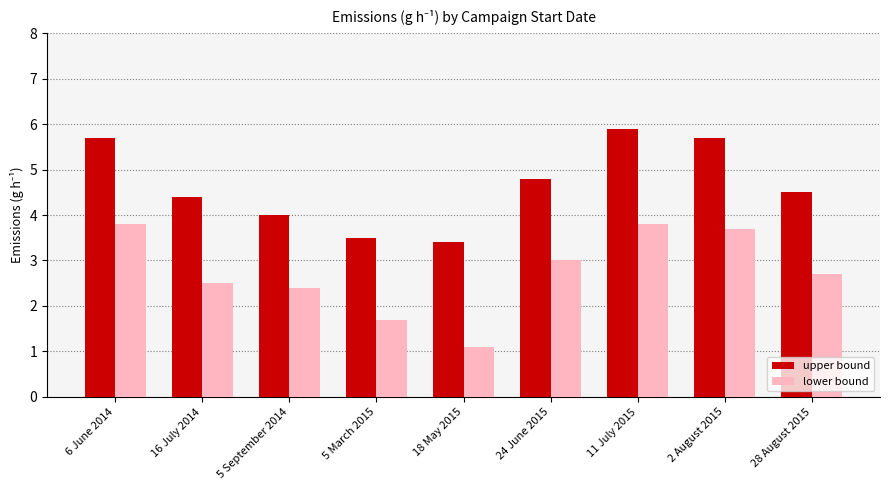

Where is lower bound nearest to the value 2?

5 March 2015